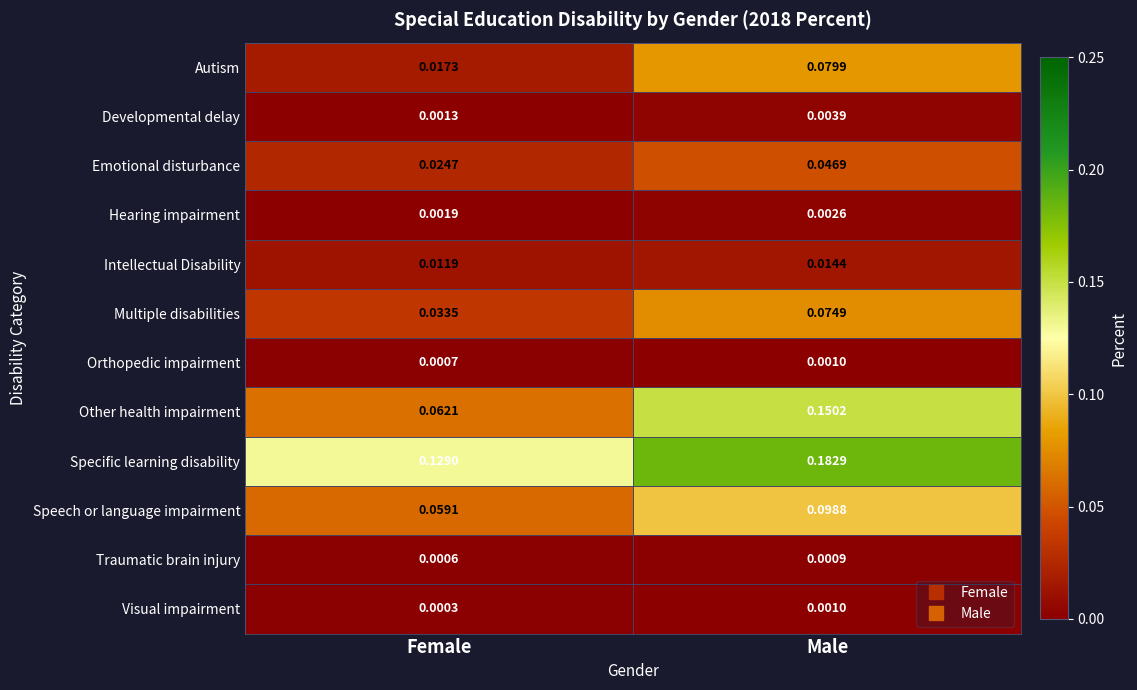

Which series changed the most between Female and Male?

Other health impairment